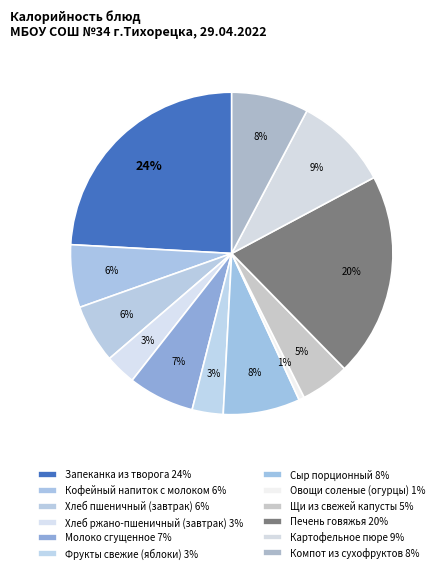

Count the number of slices in the pie.

12